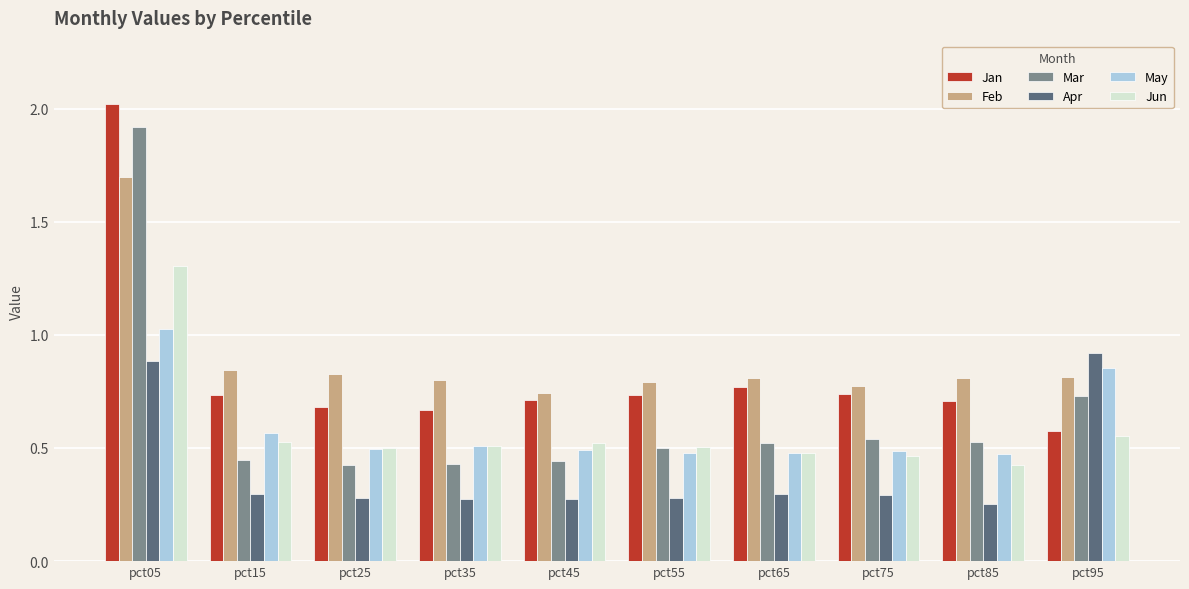

How many Jun values are between 0 and 1?

9